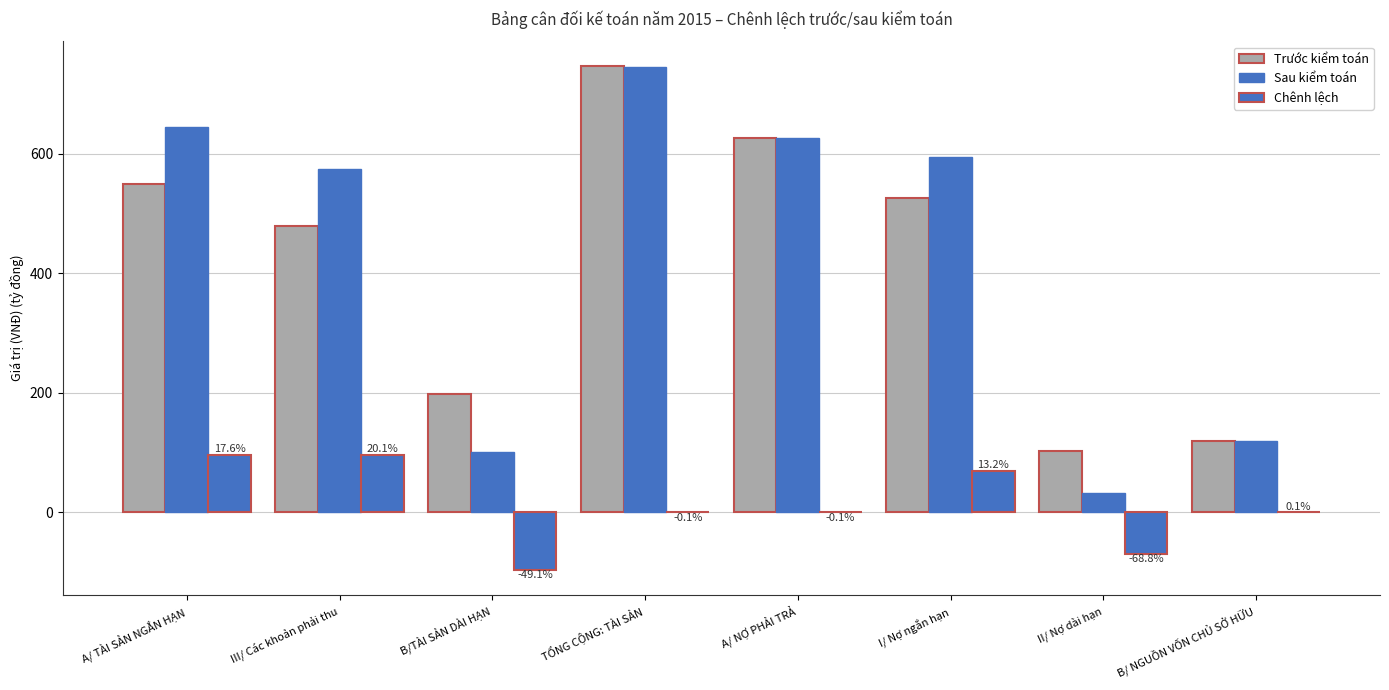

How many categories are shown in the chart?

8